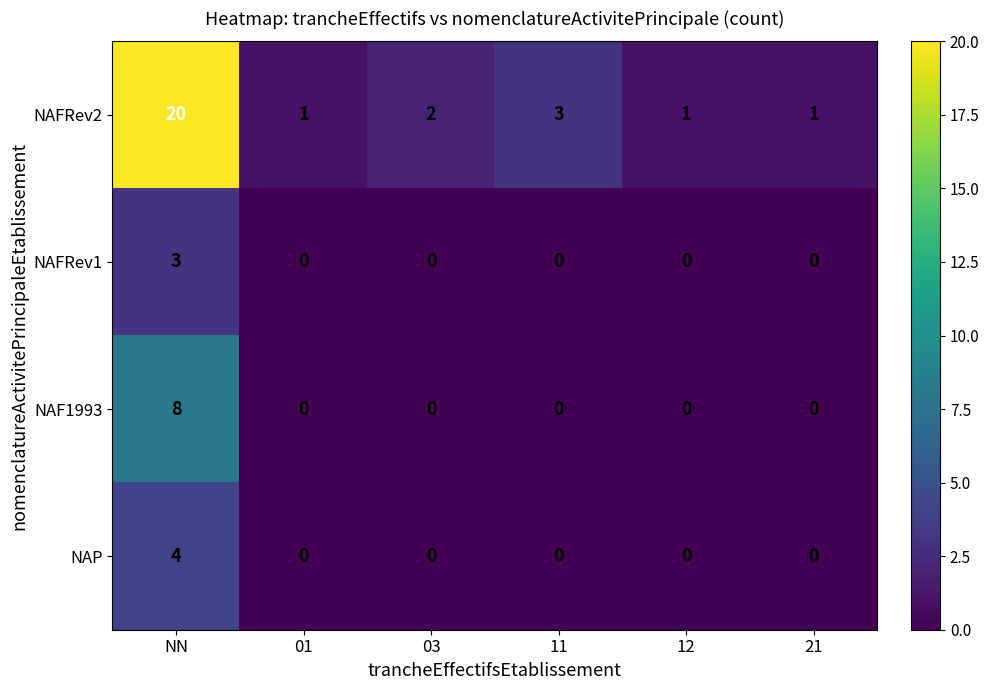

The NAFRev1 series shows -2 at 21. True or false?

False